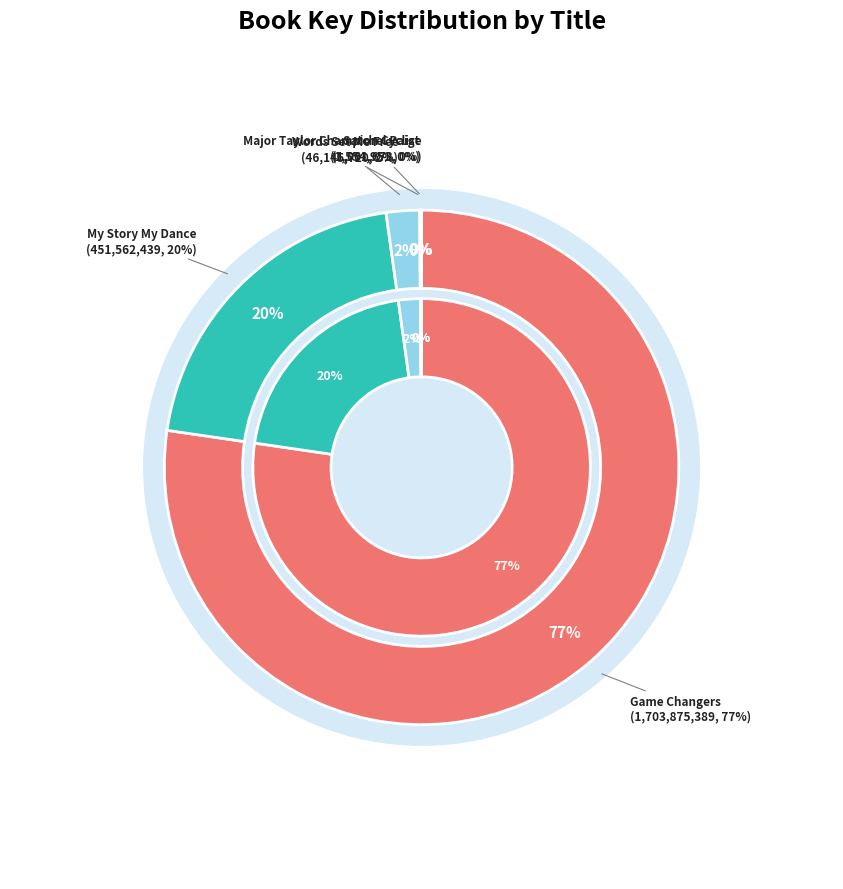

How many segments does this pie chart have?

5